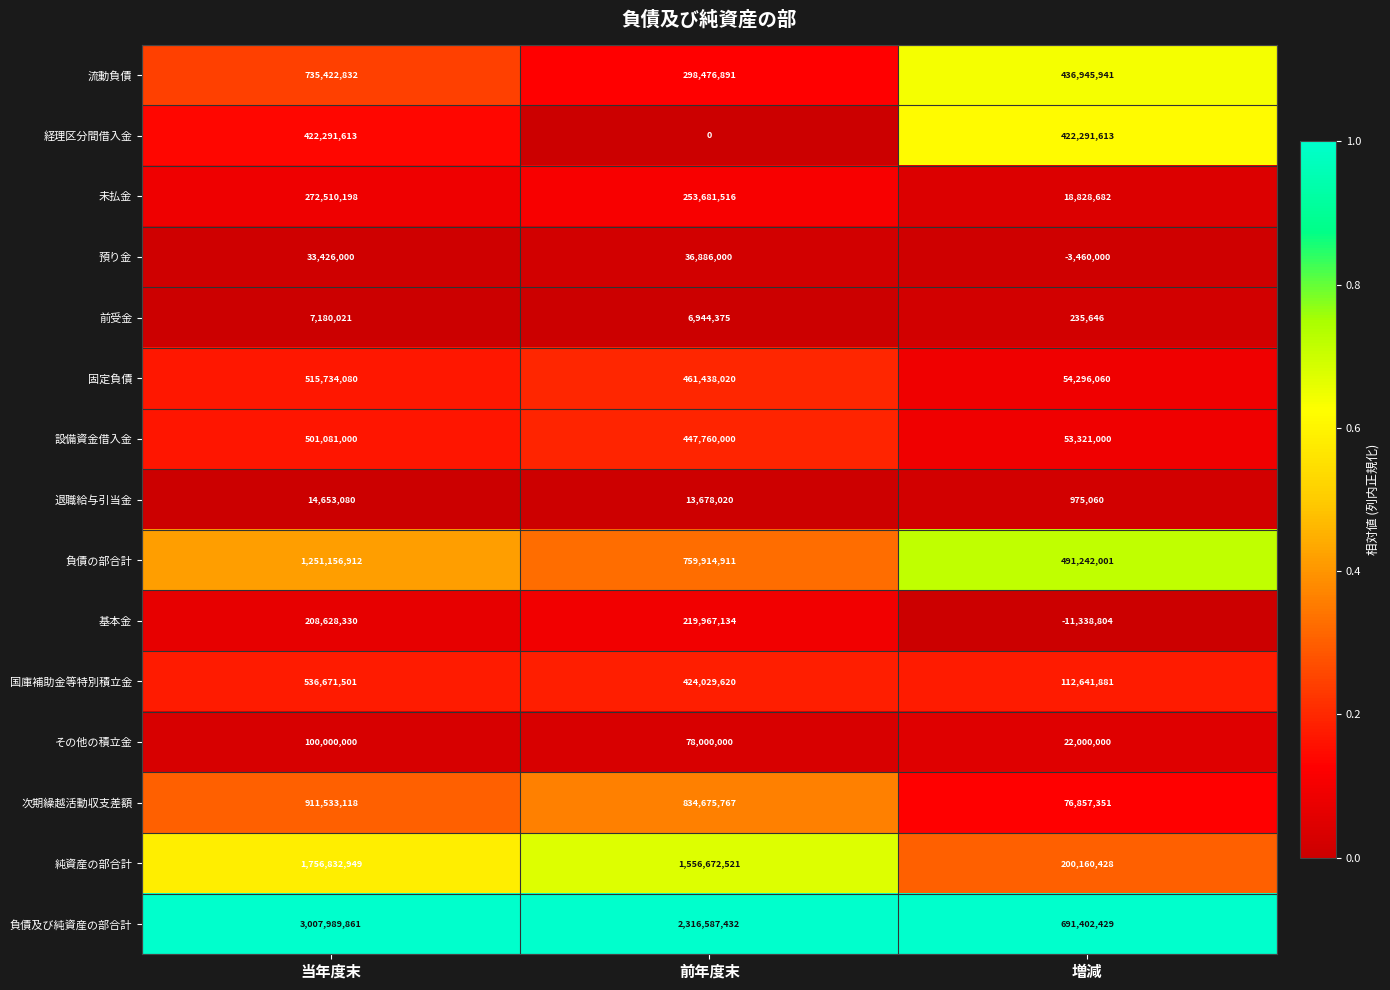

What is the maximum value for 基本金?

219967134